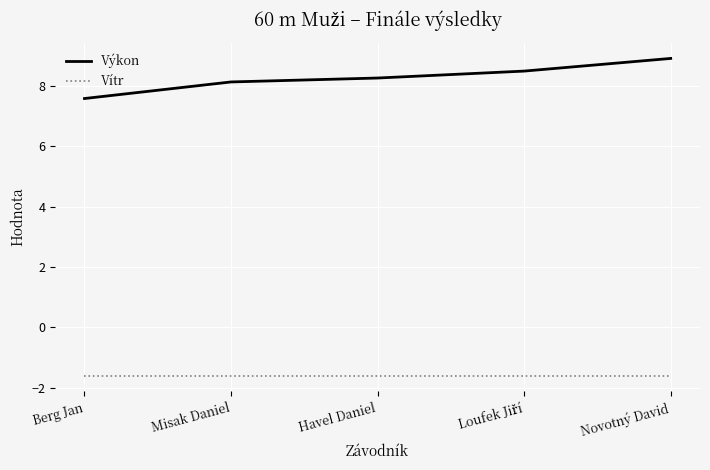

True or false: Výkon and Vítr cross at least once.

False